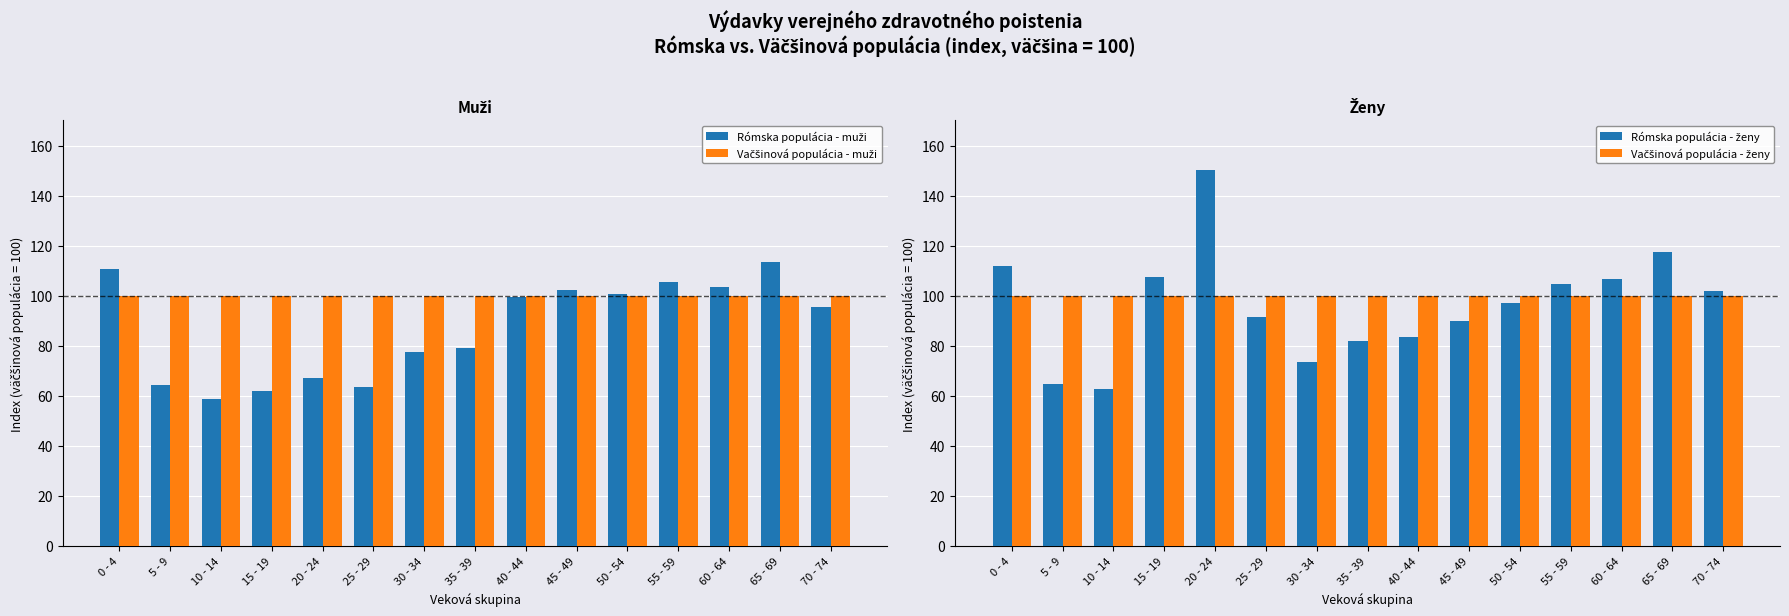

What is the sum of all Vačšinová populácia - ženy values?

1500.0